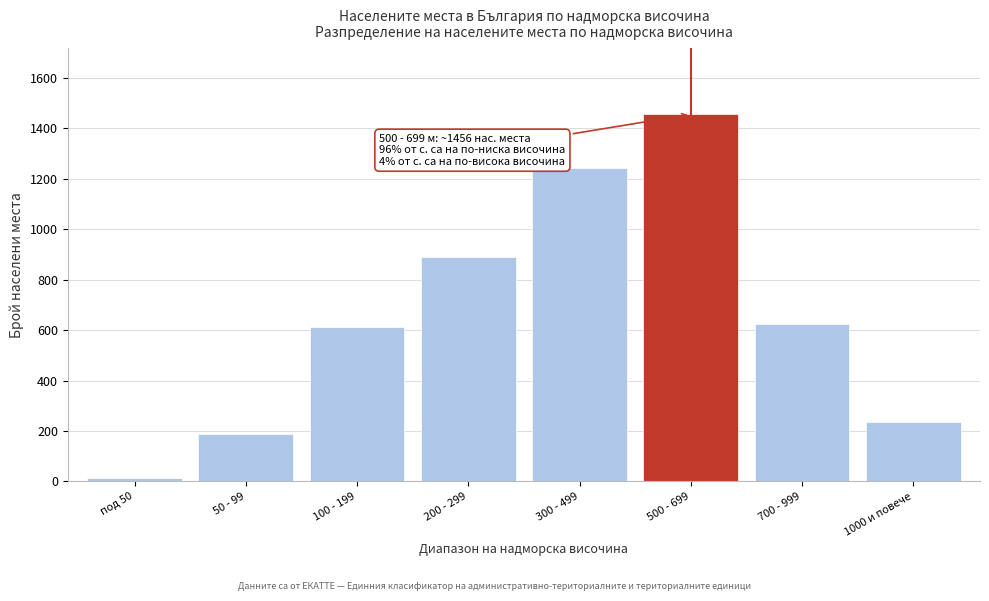

Reading left to right, transcribe all the data shown in this chart.

12	187	612	891	1243	1456	623	235